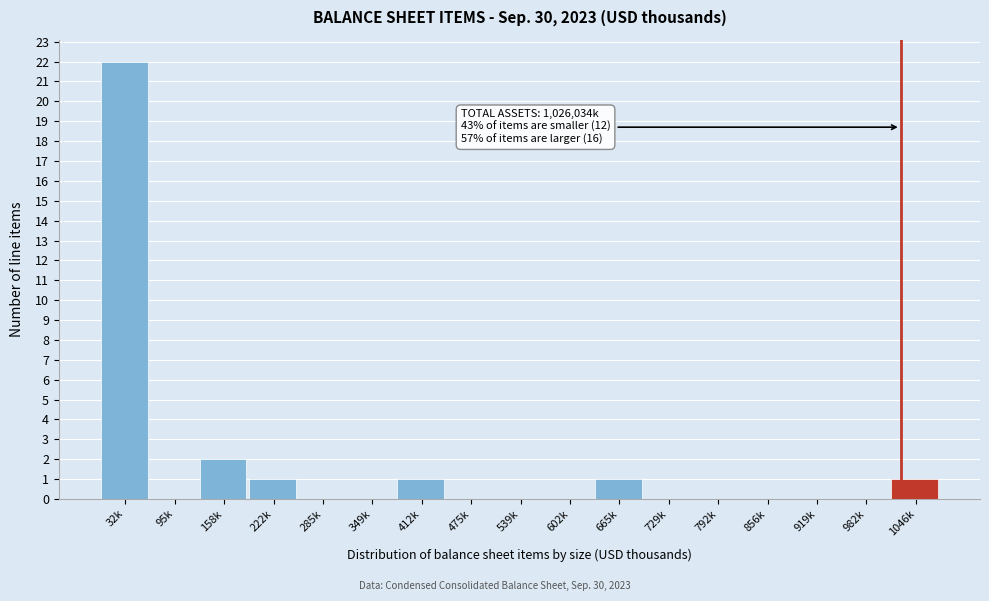

Reading left to right, list all the values displayed in this chart.

32k=22	95k=0	158k=2	222k=1	285k=0	349k=0	412k=1	475k=0	539k=0	602k=0	665k=1	729k=0	792k=0	856k=0	919k=0	982k=0	1046k=1